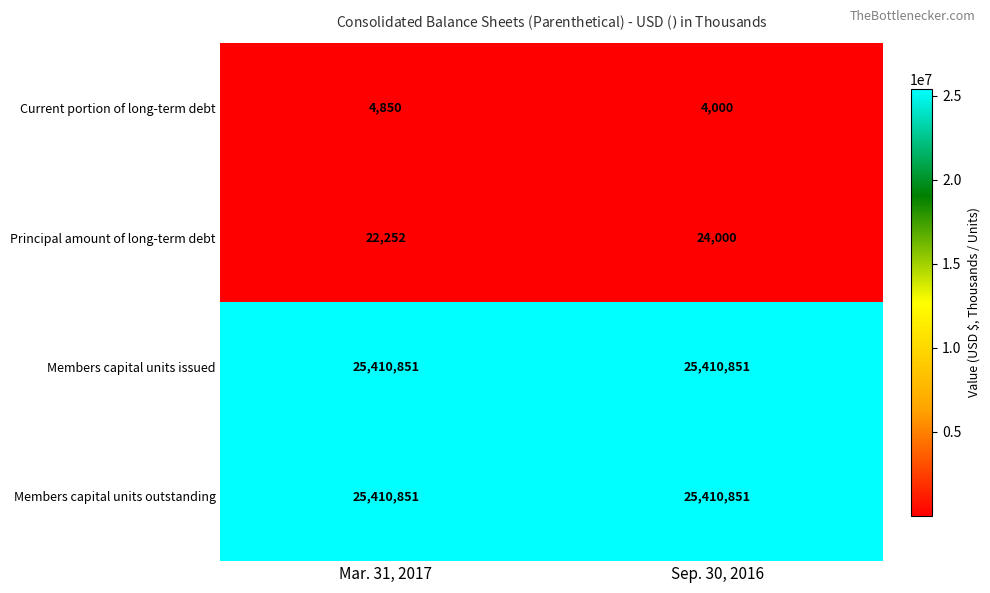

What is the minimum value shown in the chart?

4000